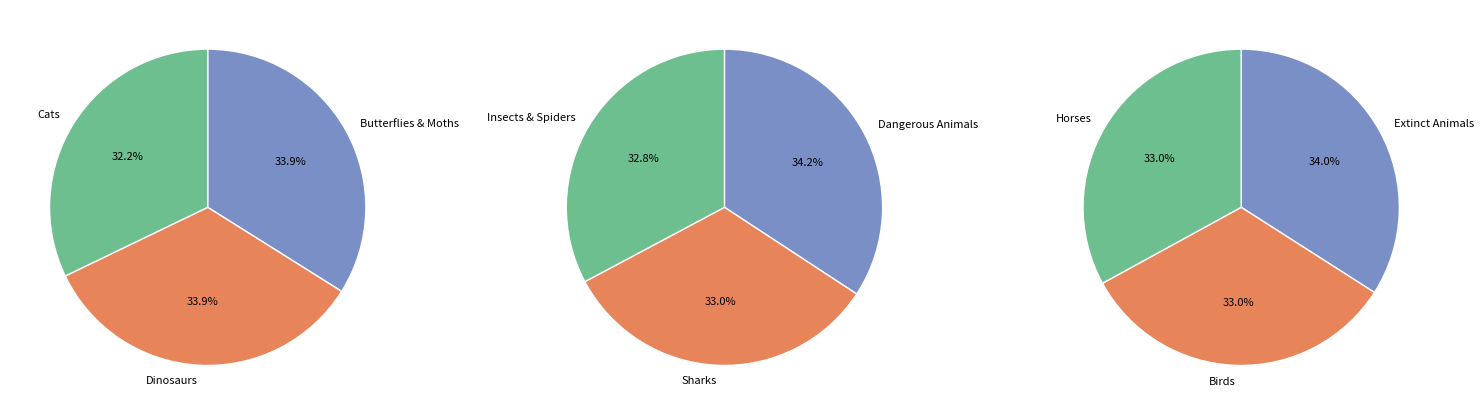

The Magnificent Book of Butterflies and Moths slice represents 25% of the pie. True or false?

False